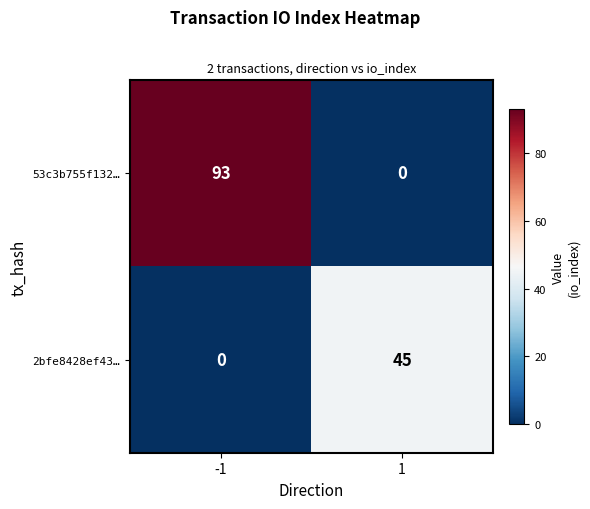

List the series in order of their peak value, highest first.

53c3b755f132…, 2bfe8428ef43…